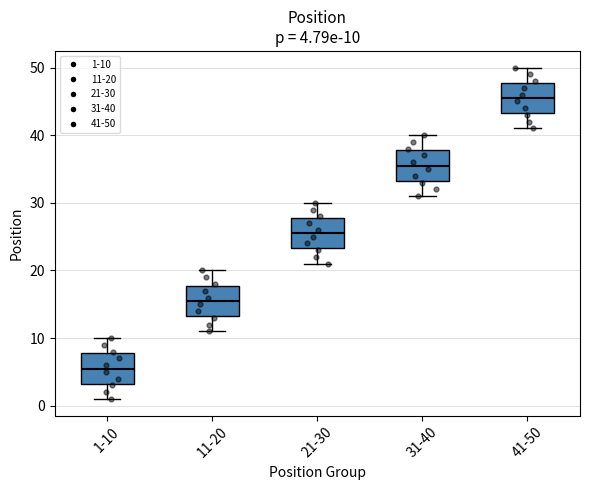

Which box has the highest median line?

41-50